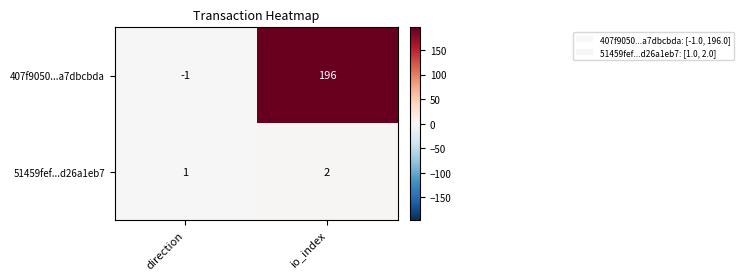

Rank the series at io_index from highest to lowest value.

407f9050...a7dbcbda, 51459fef...d26a1eb7